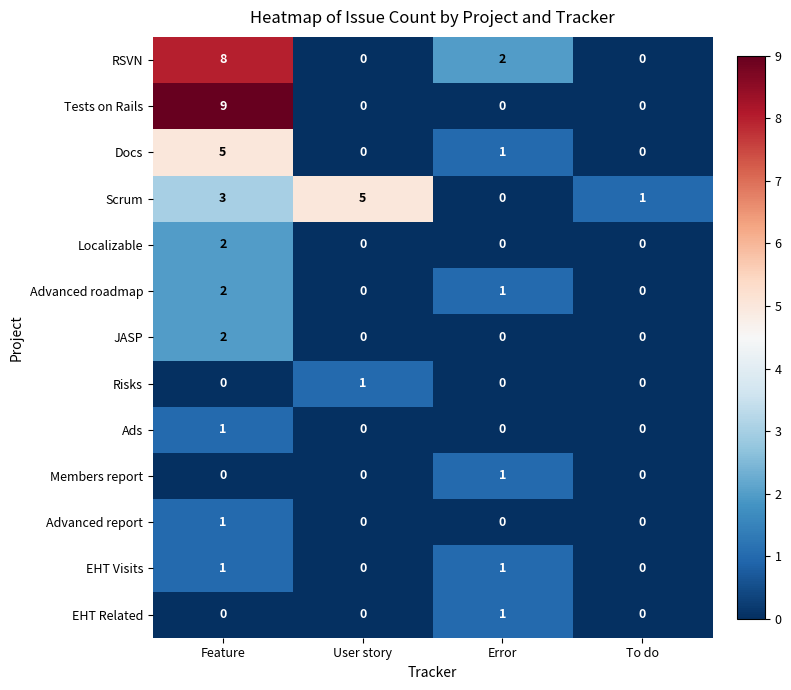

Which series has the largest range (max minus min)?

Tests on Rails